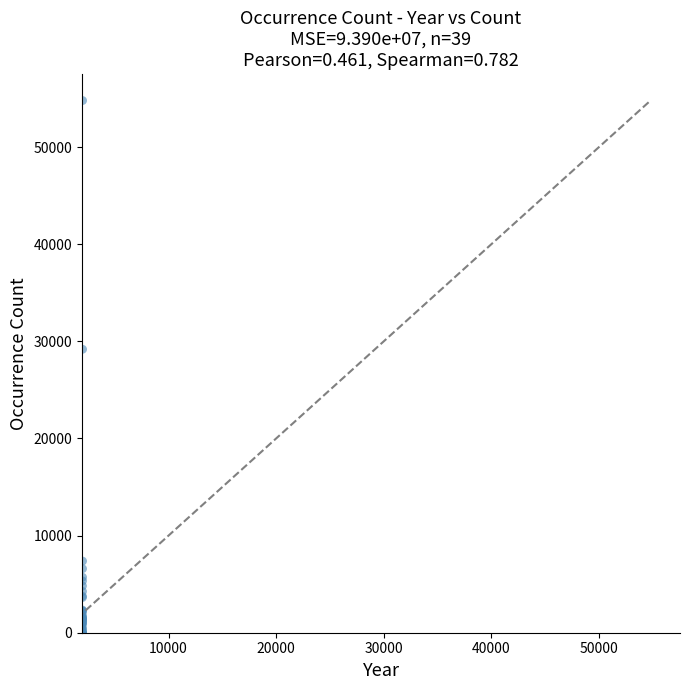

What Y value in the scatter plot is closest to 27394?

29179